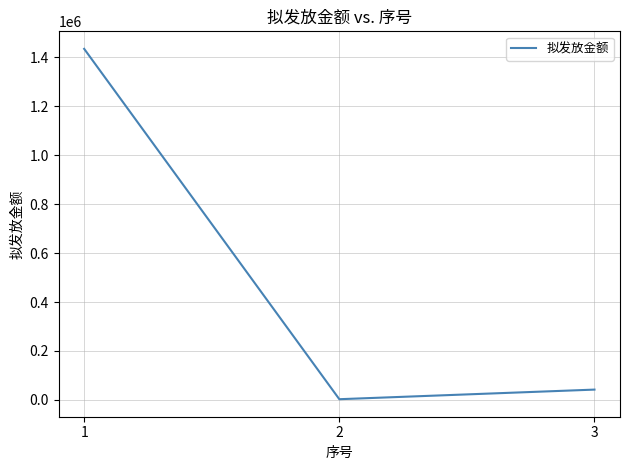

Where is the data nearest to the value 718472?

3